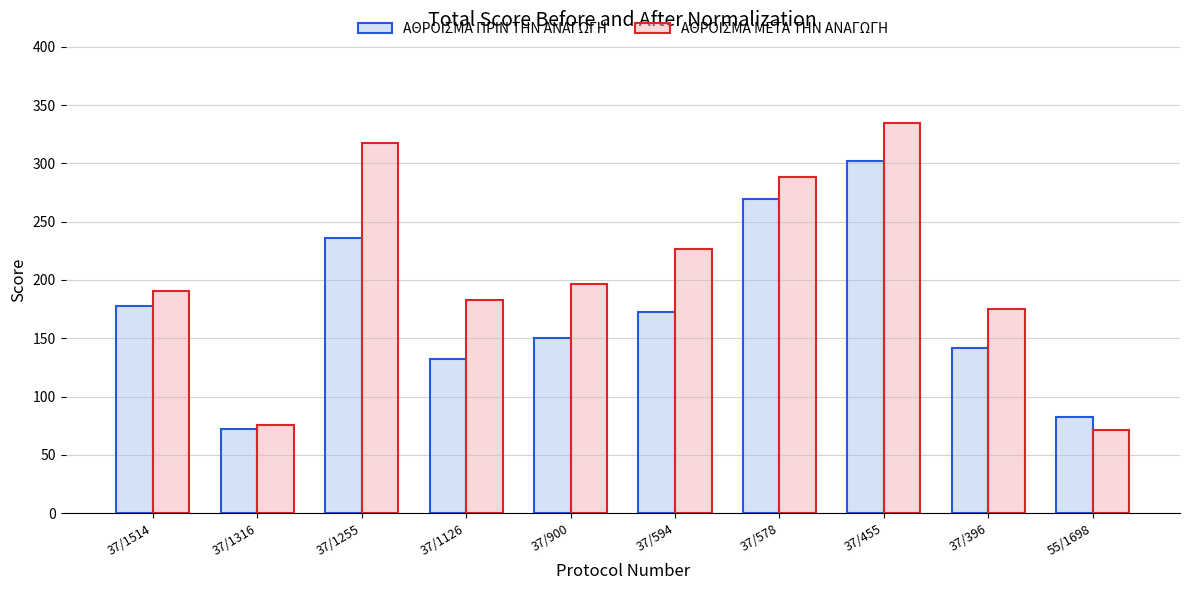

What is the spread (max minus min) of values at 37/455?

32.7